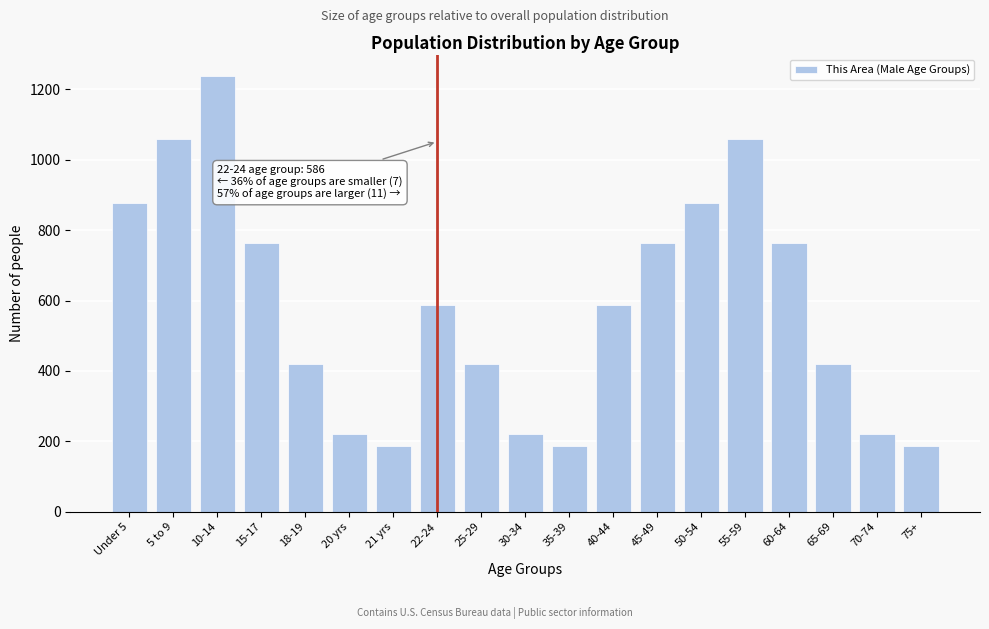

Reading left to right, list all the values displayed in this chart.

877	1058	1237	764	419	222	187	586	419	222	187	586	764	877	1058	764	419	222	187